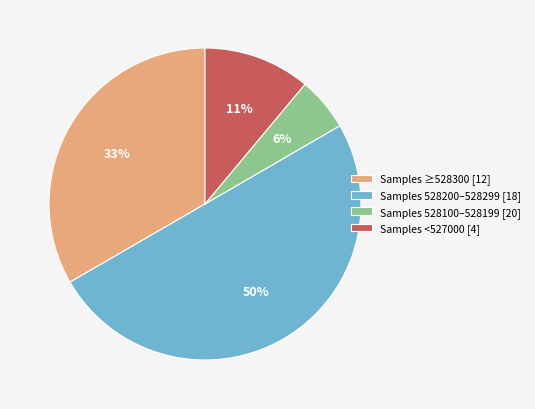

Which category has the smallest portion of the pie?

Samples 528100–528199 [20]